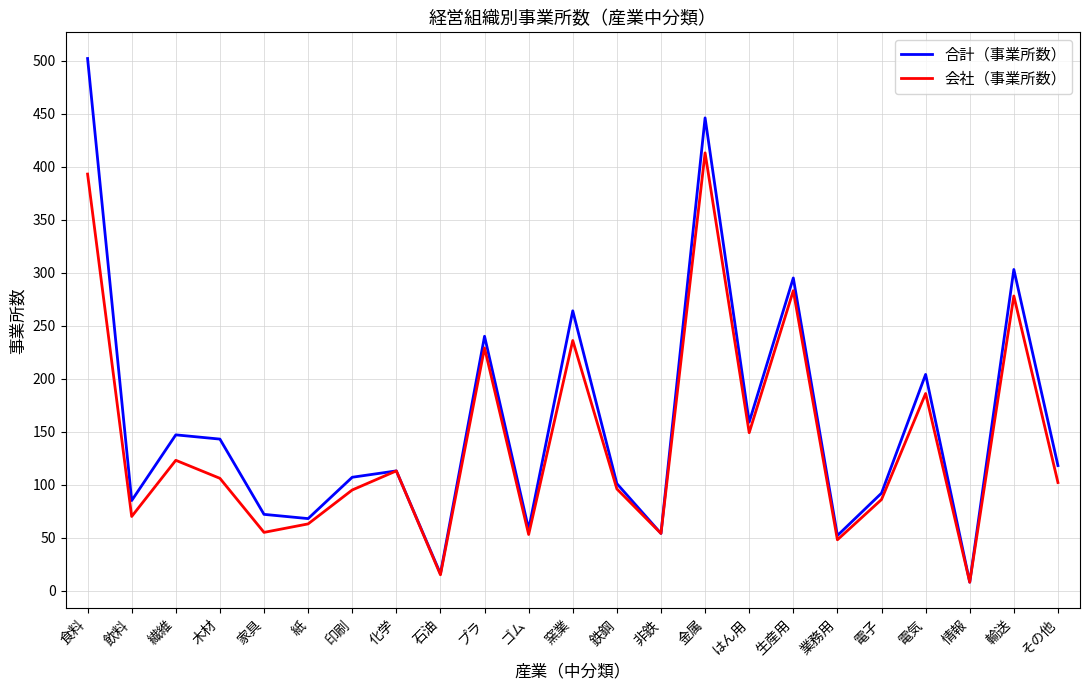

How many lines are shown in the chart?

2